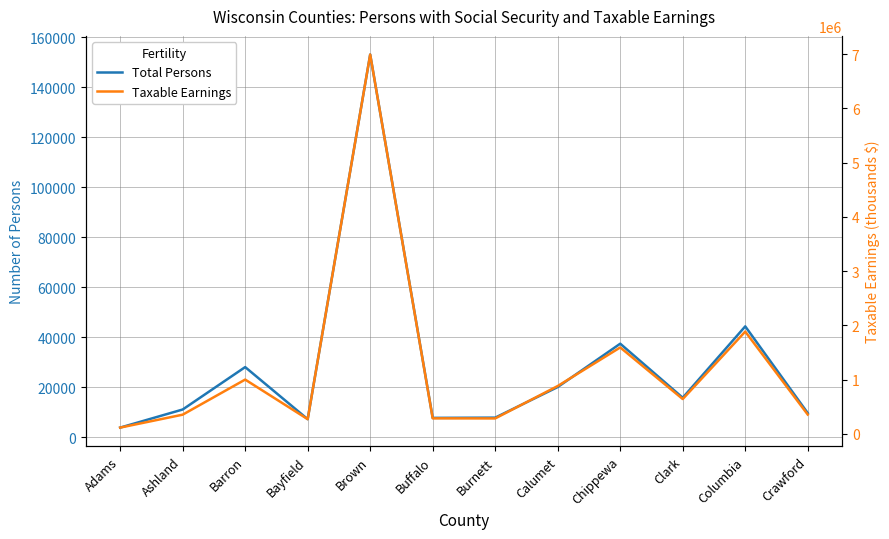

Does the chart have visible grid lines?

Yes